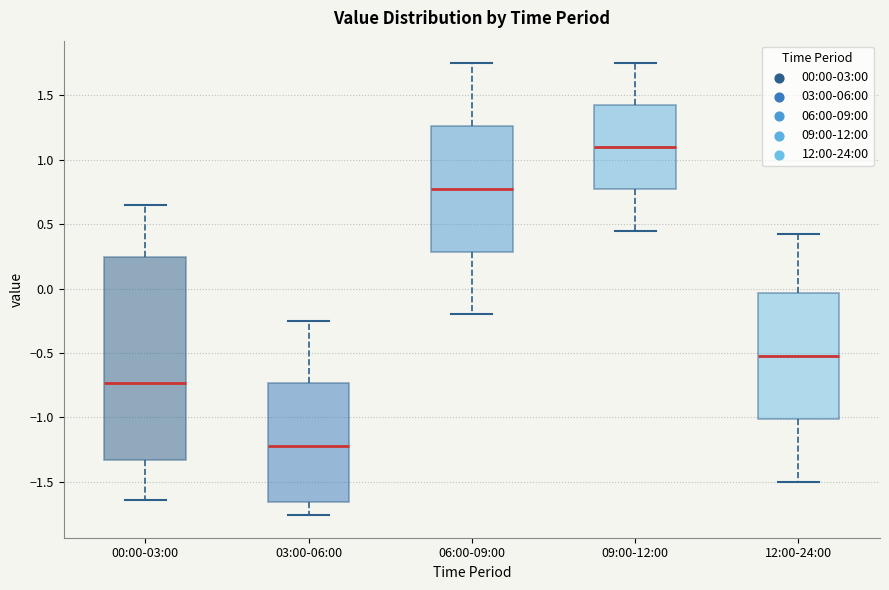

Reading left to right, read every box against the y-axis: the position of its median line, the range the box covers, and the ends of its whiskers. The values are not printed on the chart, so give them approximately, as read against the axis.

00:00-03:00: median -0.75, box -1.35 to 0.25, whiskers -1.65 to 0.65
03:00-06:00: median -1.20, box -1.65 to -0.75, whiskers -1.75 to -0.25
06:00-09:00: median 0.80, box 0.30 to 1.25, whiskers -0.20 to 1.75
09:00-12:00: median 1.10, box 0.75 to 1.45, whiskers 0.45 to 1.75
12:00-24:00: median -0.50, box -1.00 to -0.05, whiskers -1.50 to 0.40